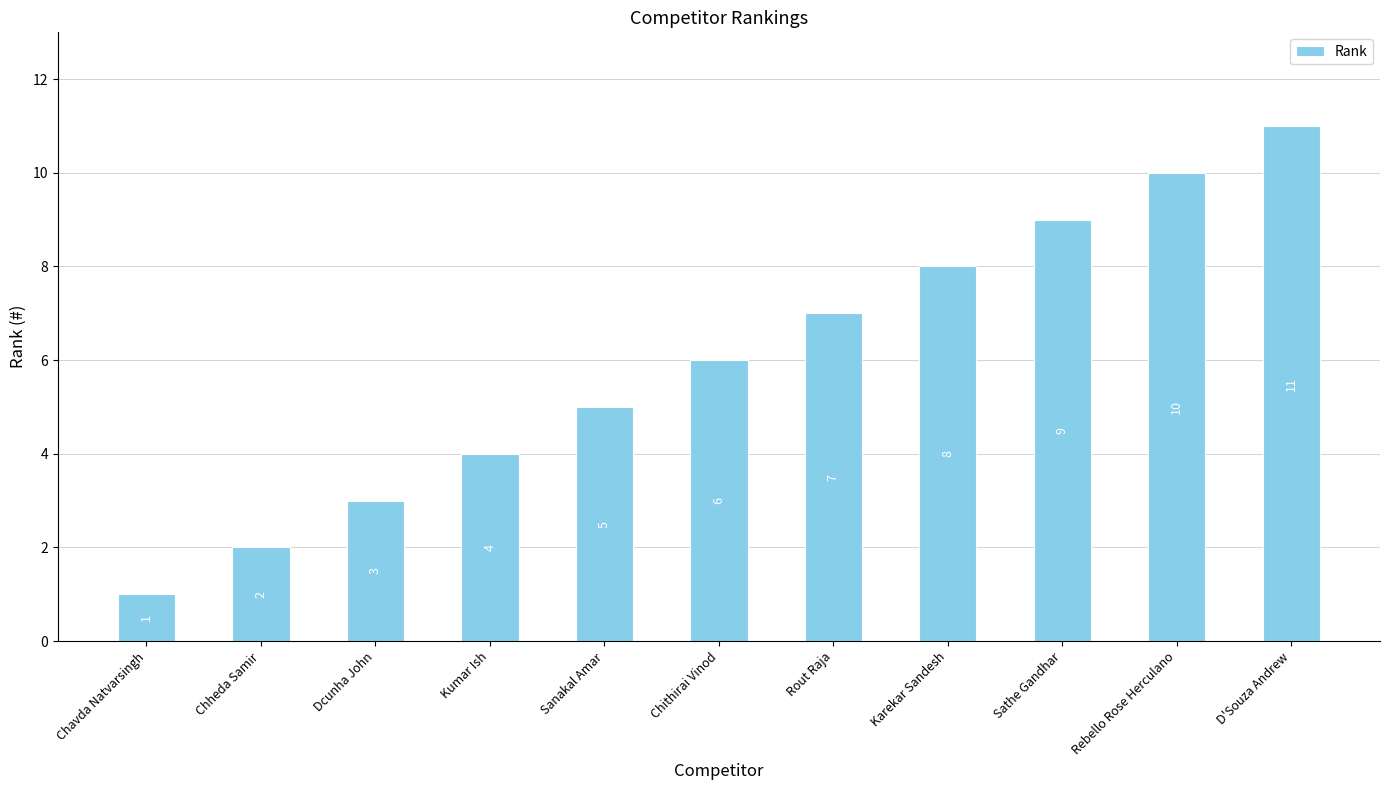

Which label corresponds to the smallest value in the chart?

Chavda Natvarsingh